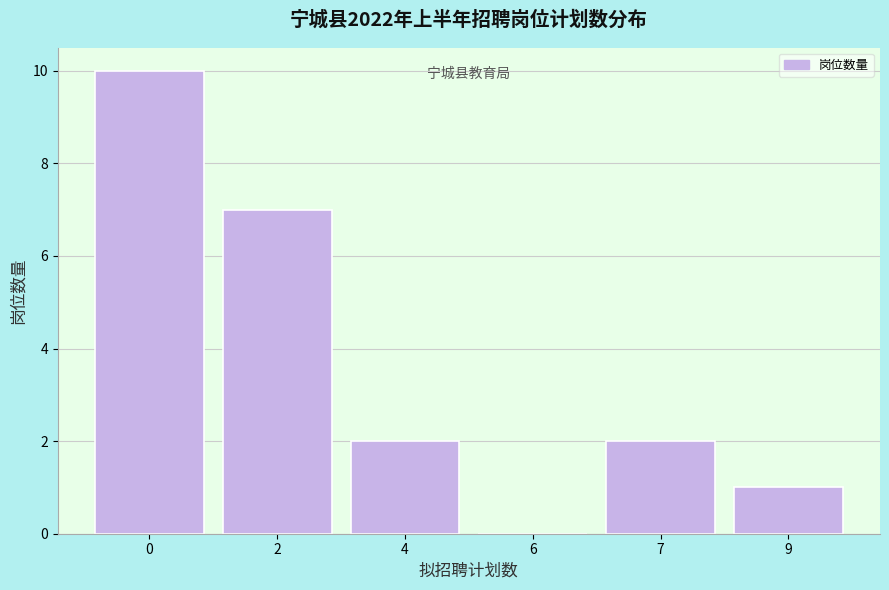

Reading right to left, extract all data points from this chart.

9=1	7=2	6=0	4=2	2=7	0=10